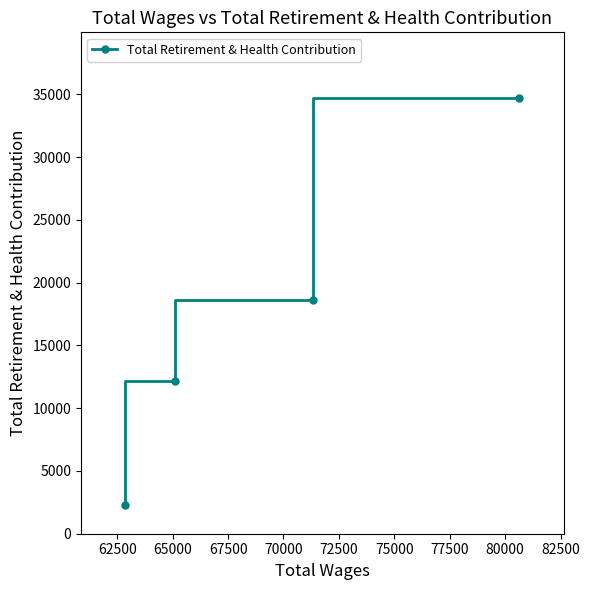

Reading left to right, what are all the values shown in this chart?

2264	12189	18622	34724